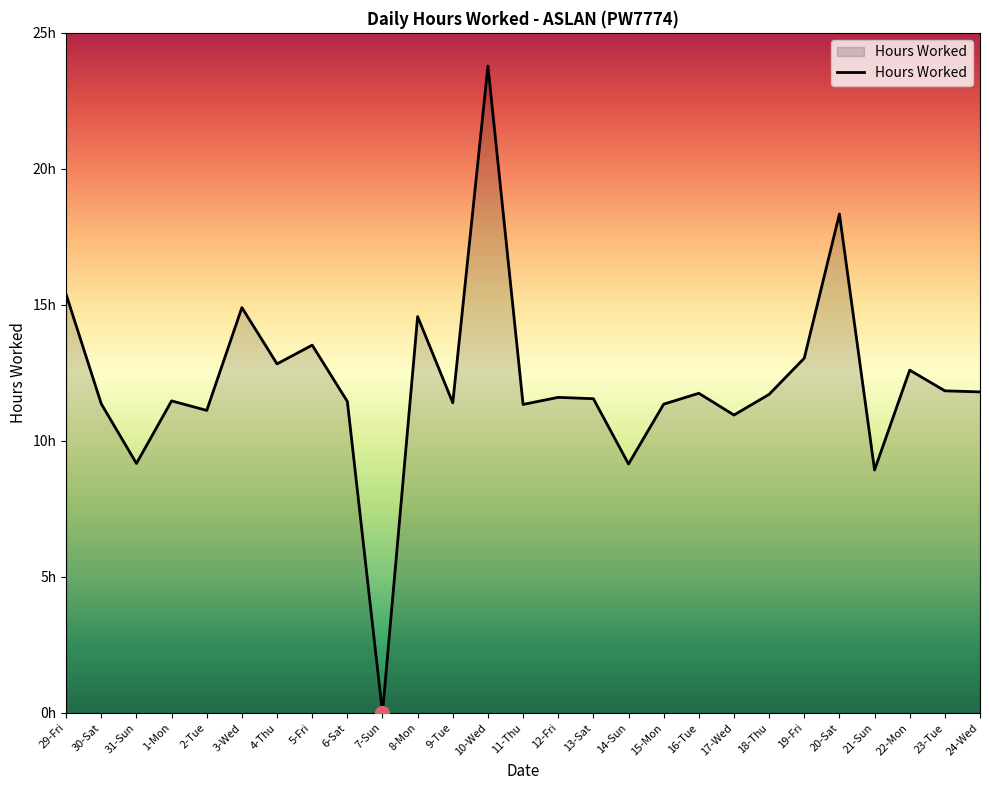

Reading left to right, transcribe all the data shown in this chart.

15.4	11.4	9.2	11.5	11.1	14.9	12.8	13.5	11.4	0.0	14.6	11.4	23.8	11.3	11.6	11.6	9.2	11.3	11.8	10.9	11.7	13.0	18.3	8.9	12.6	11.8	11.8